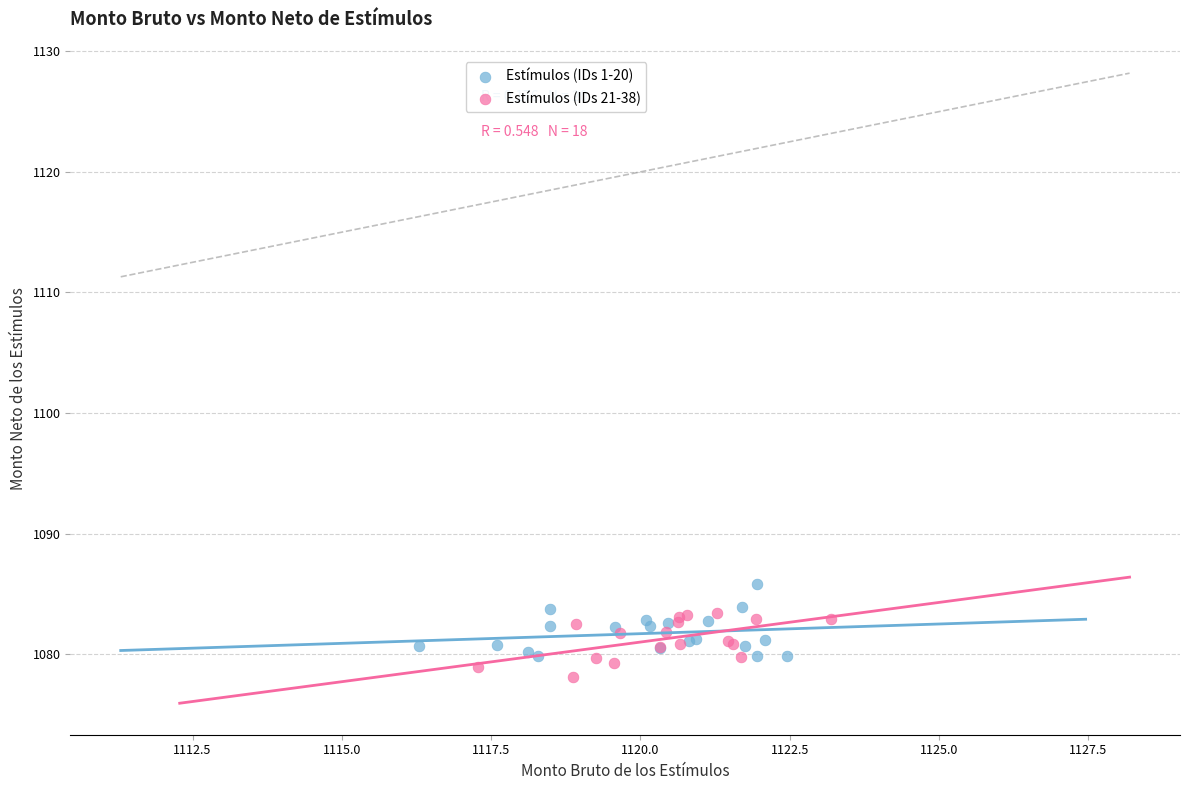

What are all the series names shown in the legend?

Estímulos (IDs 1-20), Estímulos (IDs 21-38)